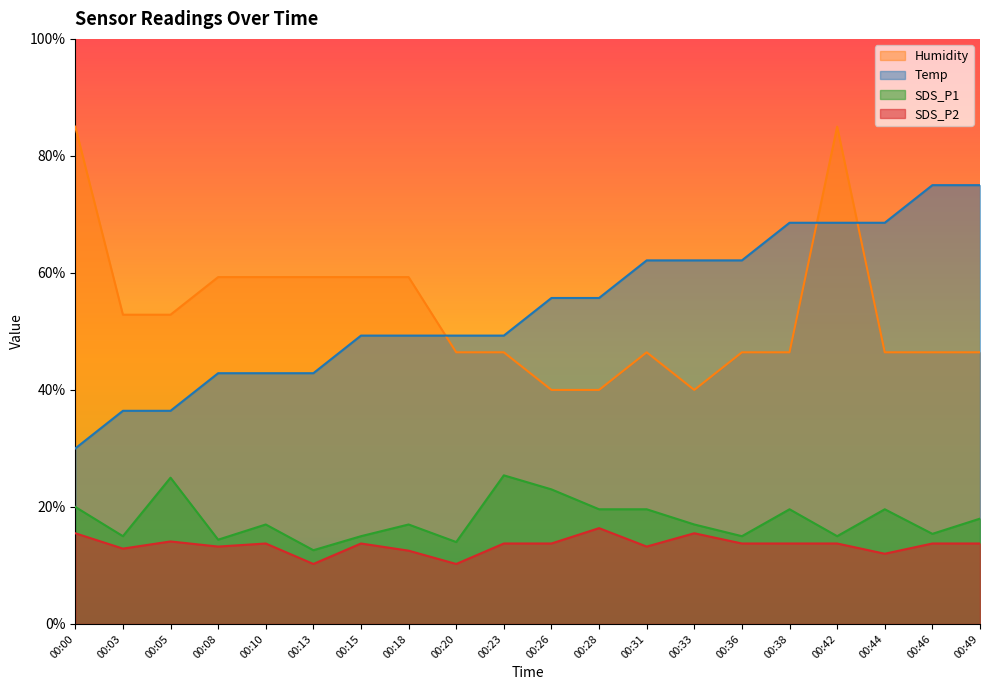

True or false: SDS_P1 has a value of 23.4 at 00:15.

False